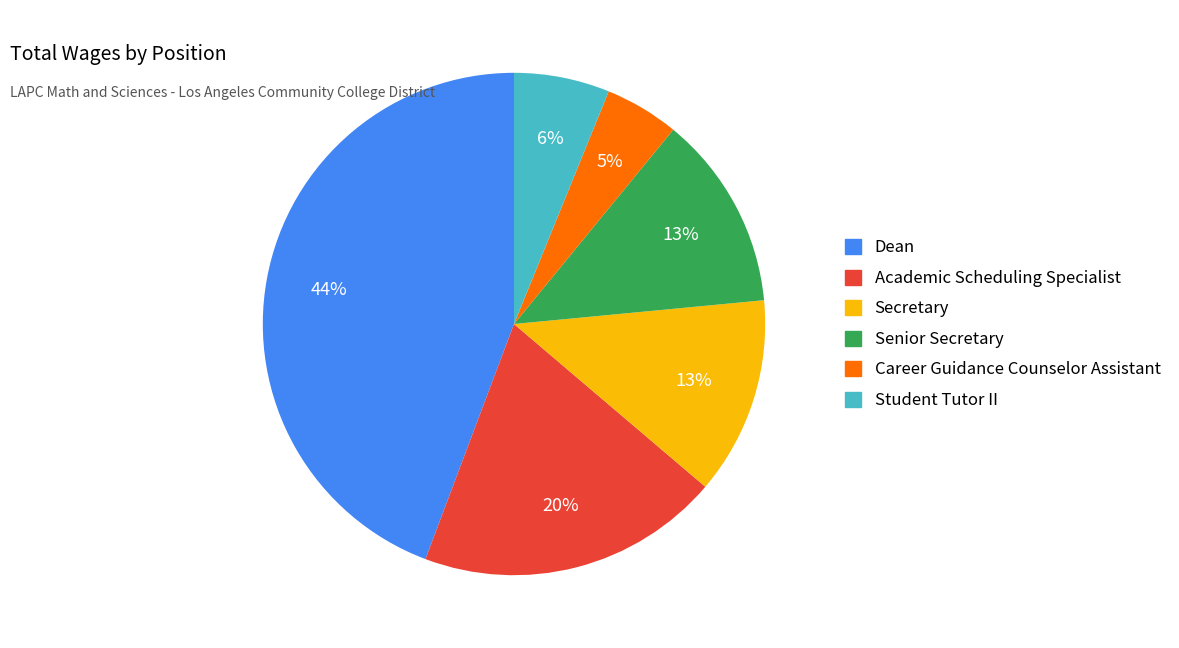

To the nearest percent, what is the average slice percentage?

17%